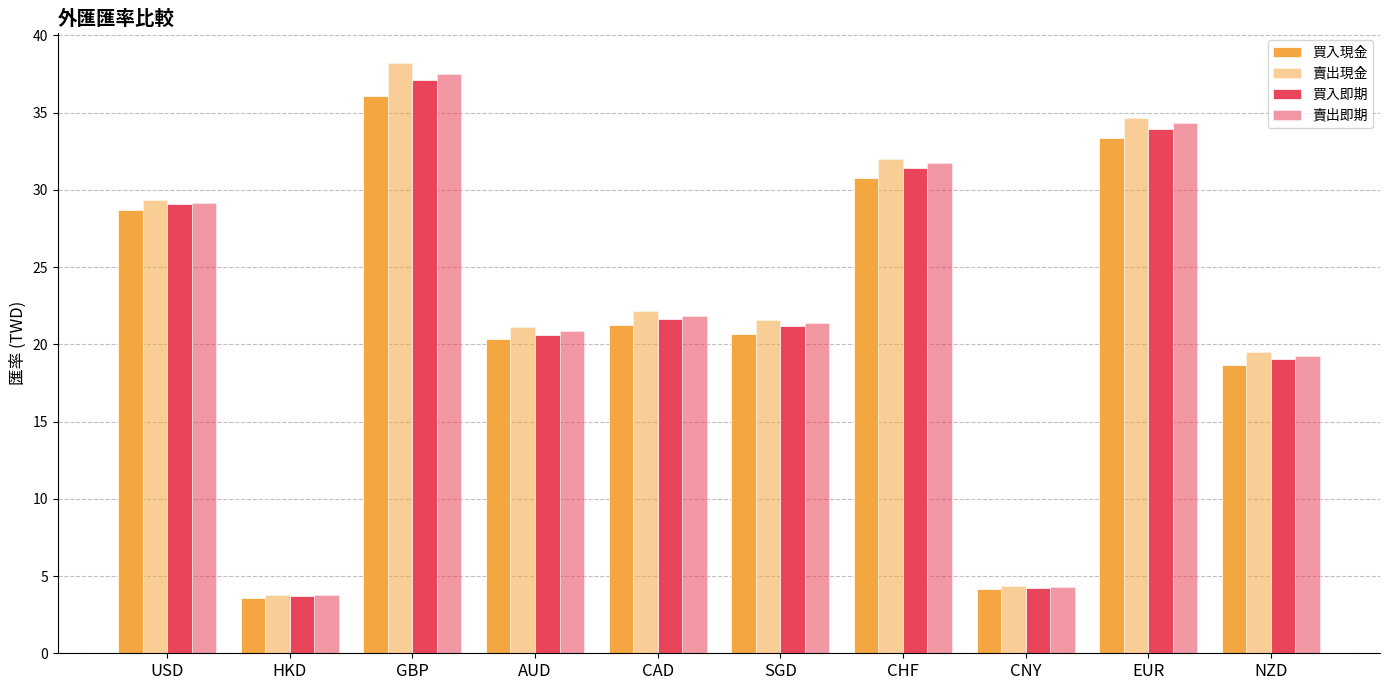

What is the difference between the maximum and second lowest values in the 買入現金 series?

31.9